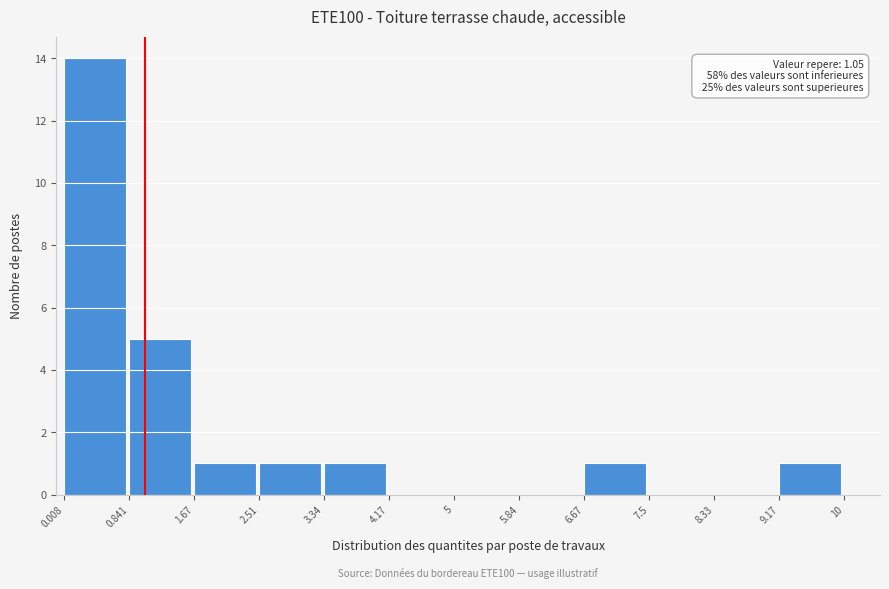

Which range on the x-axis has the tallest bar?

0.008 to 0.841